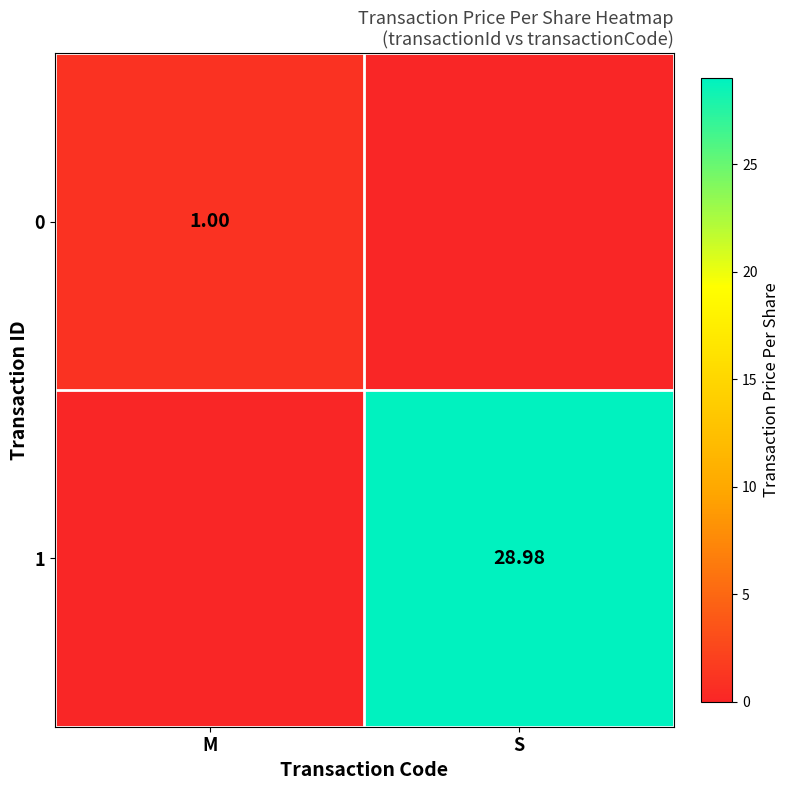

Which category has the highest value in the 0 series?

M